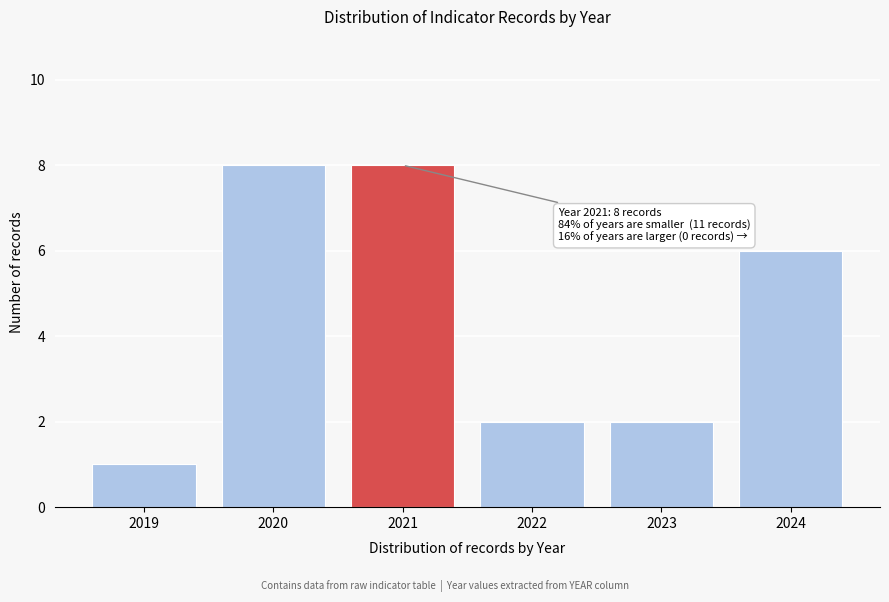

Reading left to right, extract all data points from this chart.

2019=1	2020=8	2021=8	2022=2	2023=2	2024=6